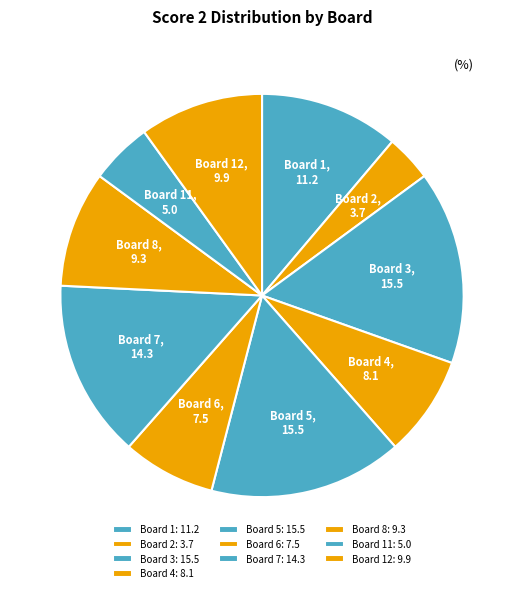

Which has a higher value, Board 4 or Board 6?

Board 4